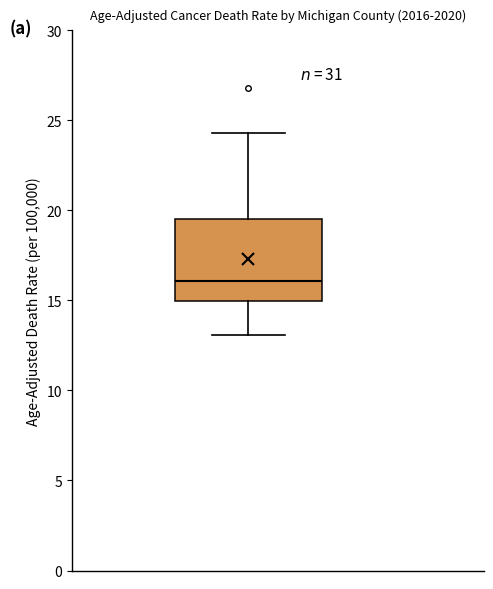

Transcribe this box plot: give where the median line is, the range the box spans, and where the two whiskers end, as read against the y-axis. The values are not printed on the chart, so give them approximately, as read against the axis.

median 16.0, box 15.0 to 19.5, whiskers 13.0 to 24.5